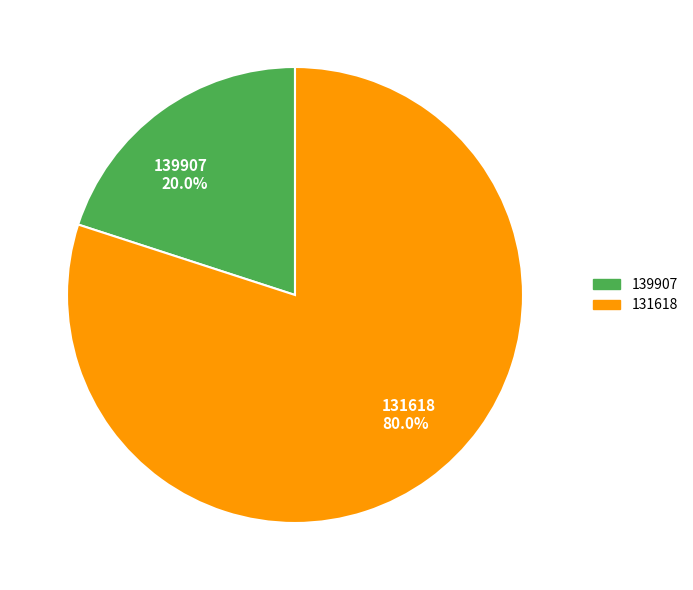

To the nearest percent, what portion does 131618 represent?

80%